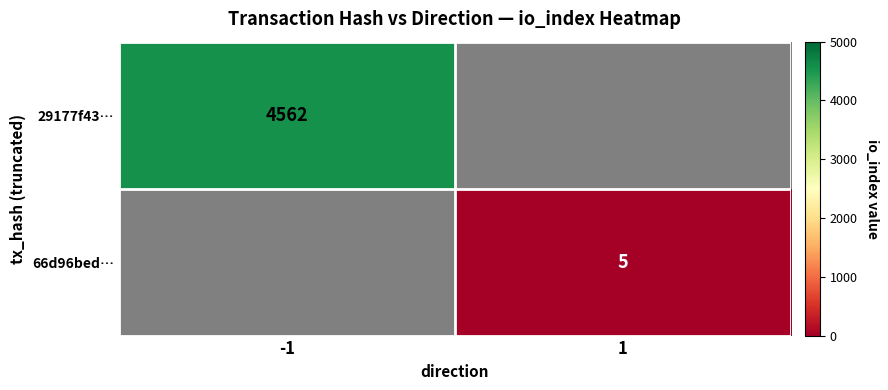

True or false: 29177f43… has a value of 7748 at -1.

False